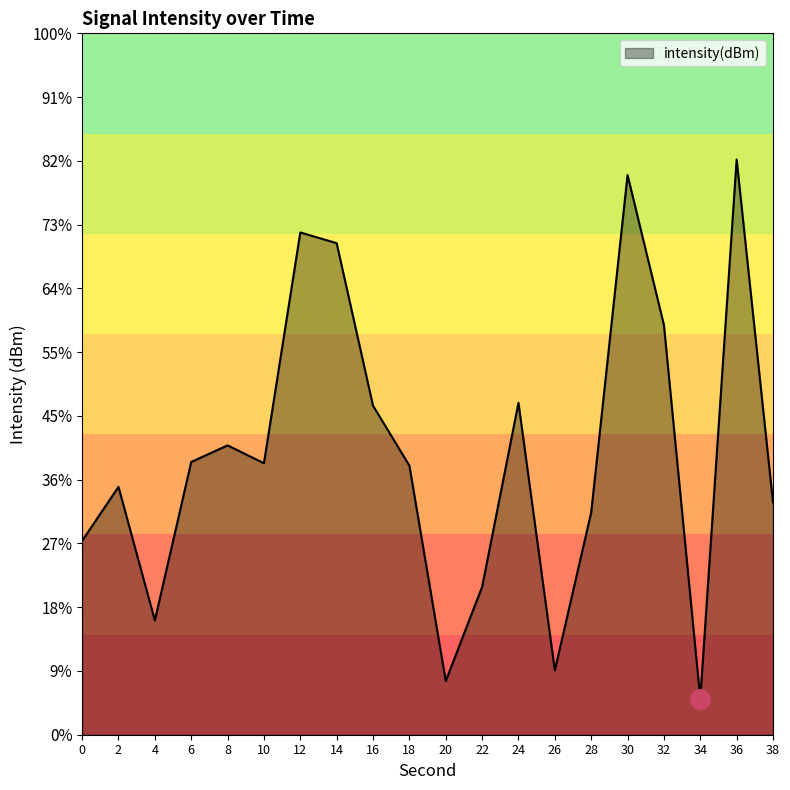

Which category has the lowest value across all series?

34